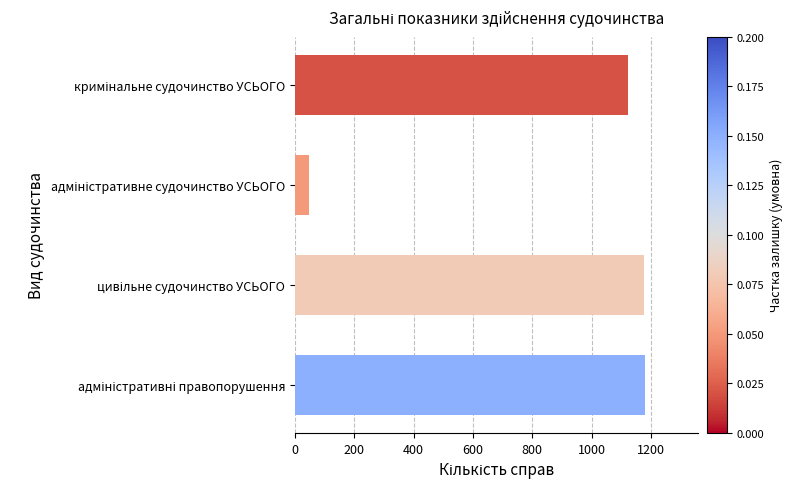

How many values are below 1177?

2